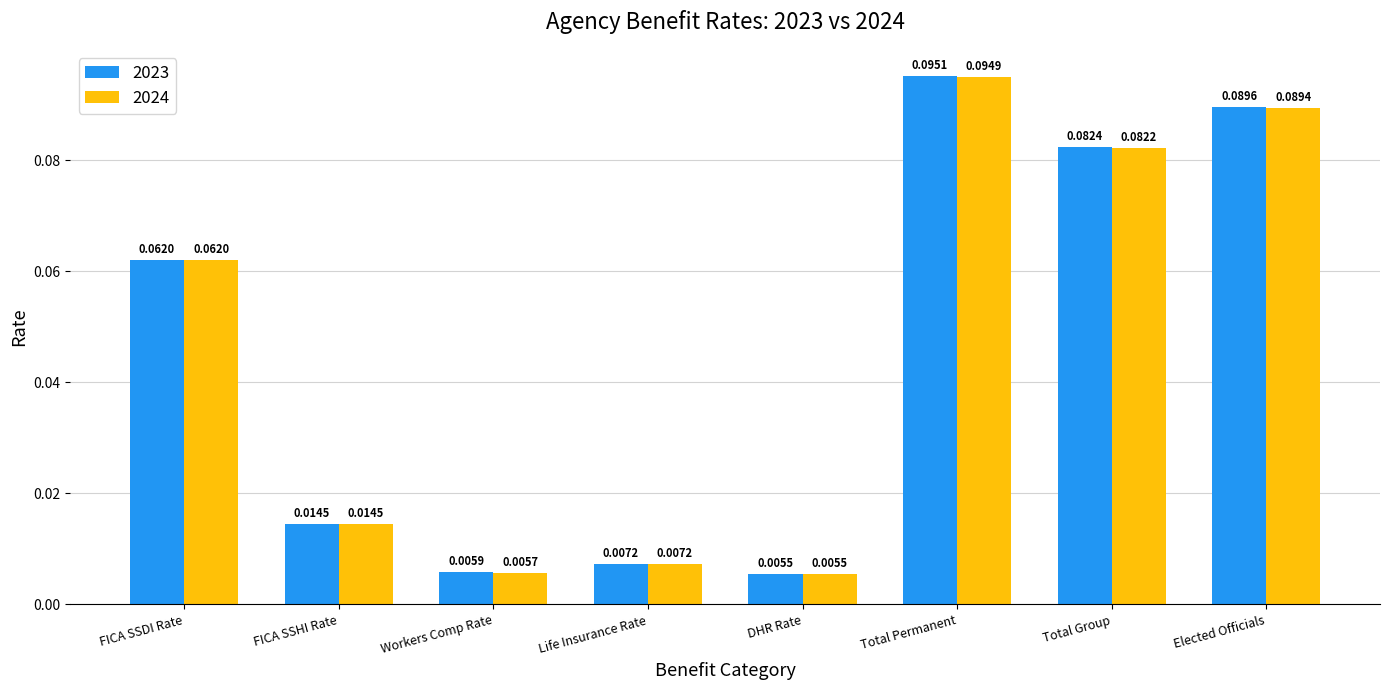

Where is 2023 nearest to the value 0?

DHR Rate